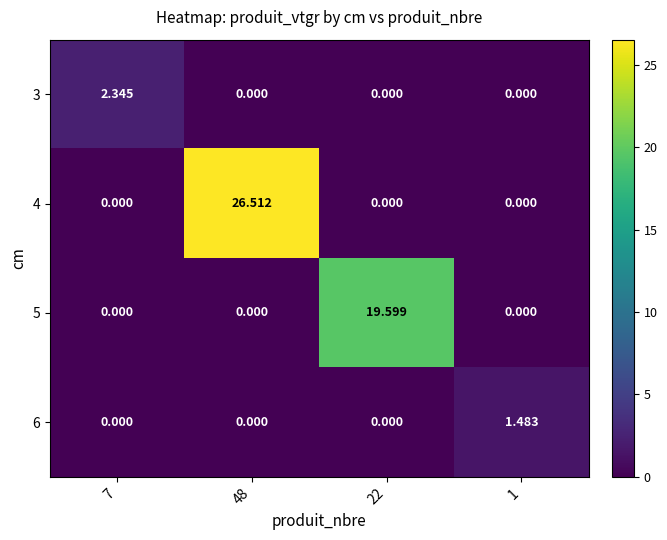

Rank the series by their maximum value, from highest to lowest.

4, 5, 3, 6